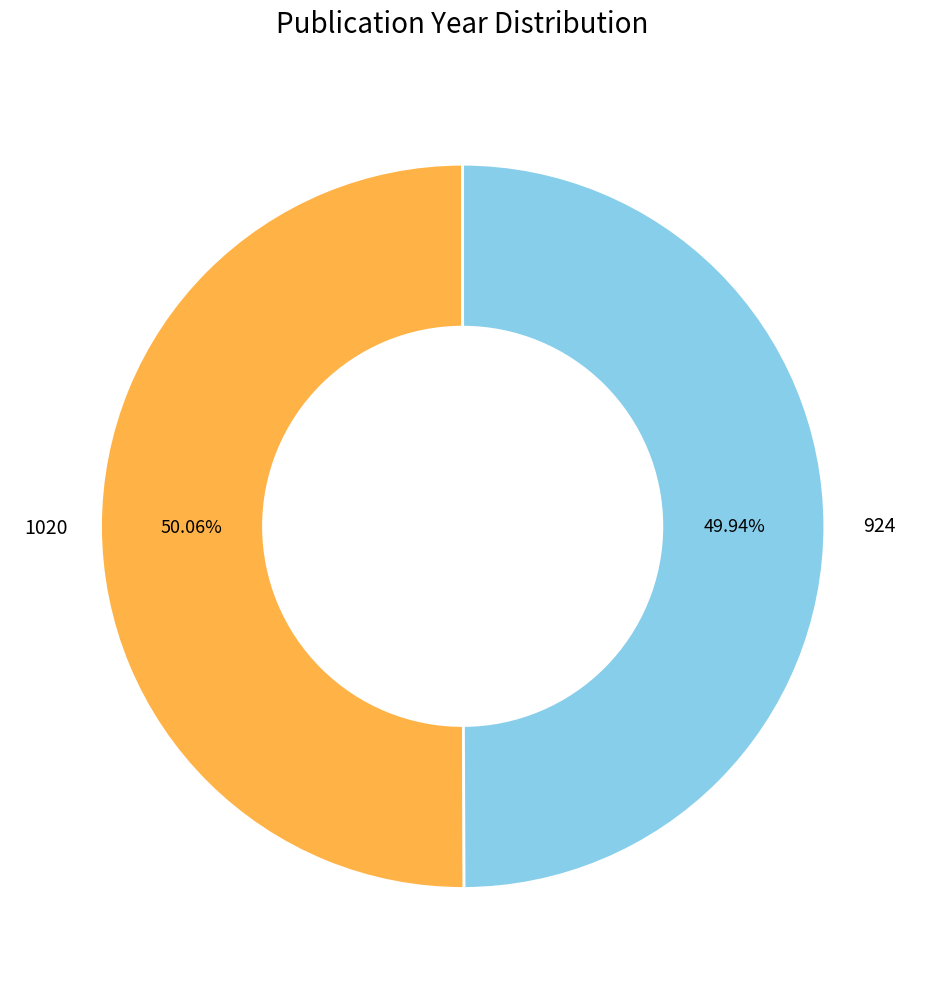

Does any single category account for the majority?

Yes